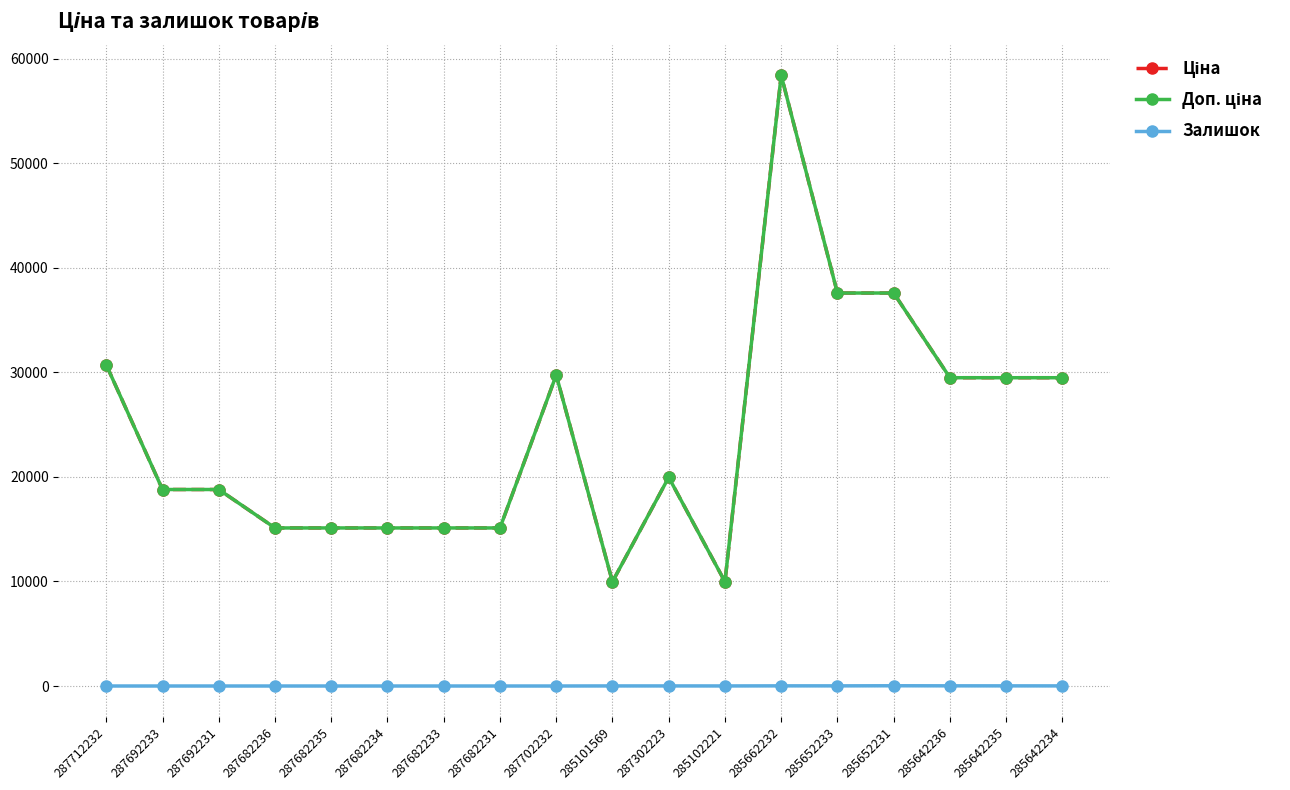

What is the difference between the Залишок values at 285102221 and 287682235?

5.0